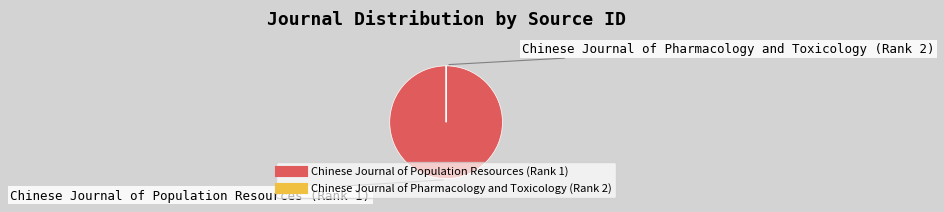

Does Chinese Journal of Population Resources (Rank 1) represent more than half of the total?

Yes